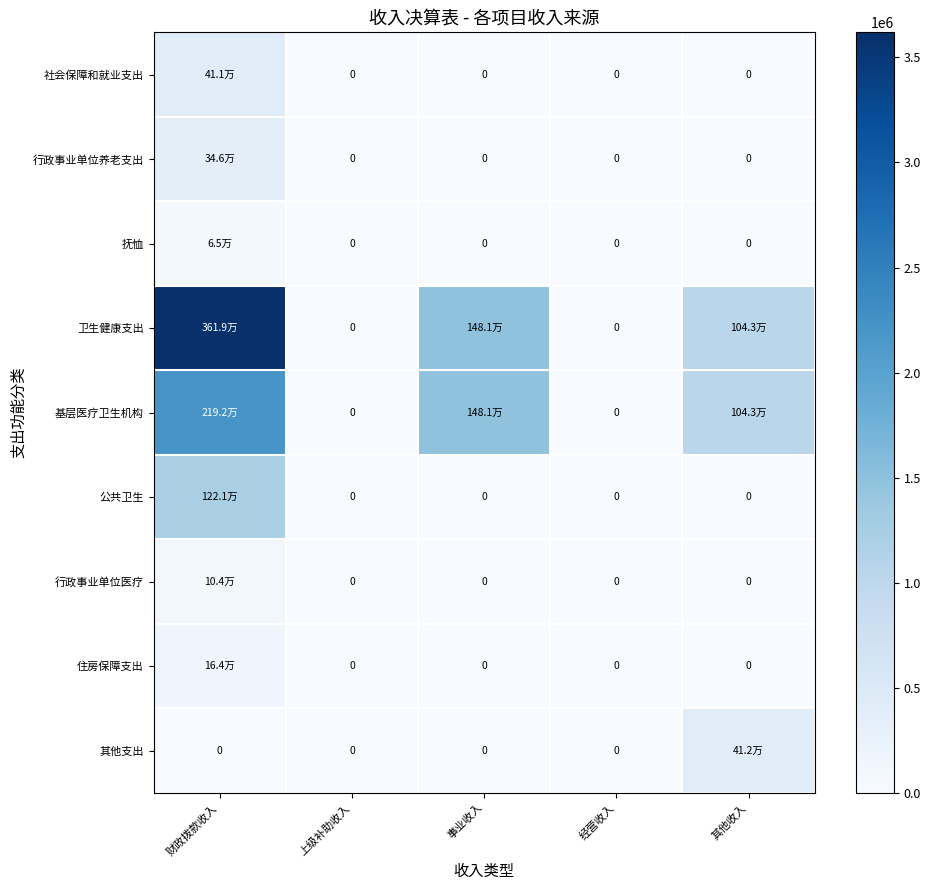

How many series are shown in this chart?

9